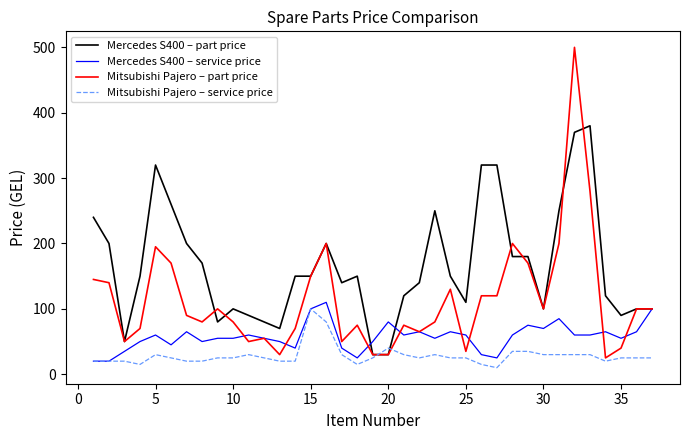

What is the maximum value for Mitsubishi Pajero – part price?

500